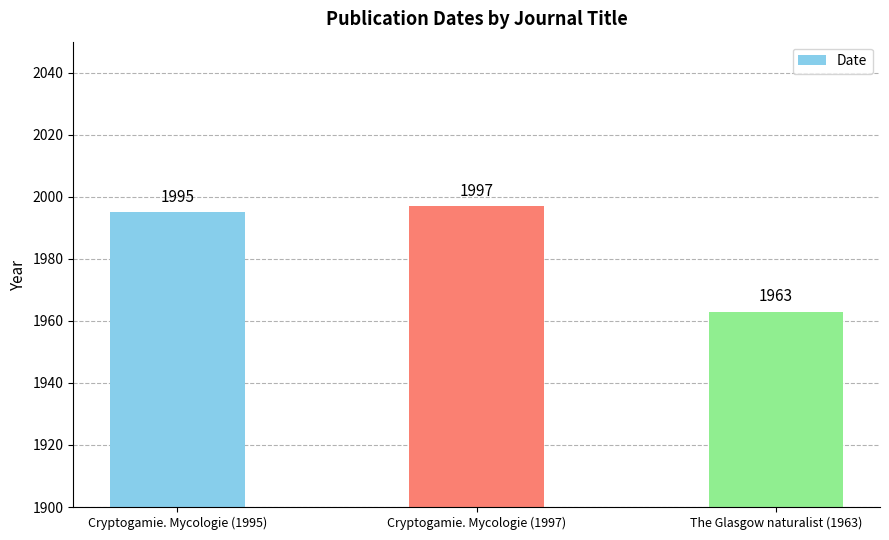

Between Cryptogamie. Mycologie (1997) and The Glasgow naturalist (1963), which is larger?

Cryptogamie. Mycologie (1997)